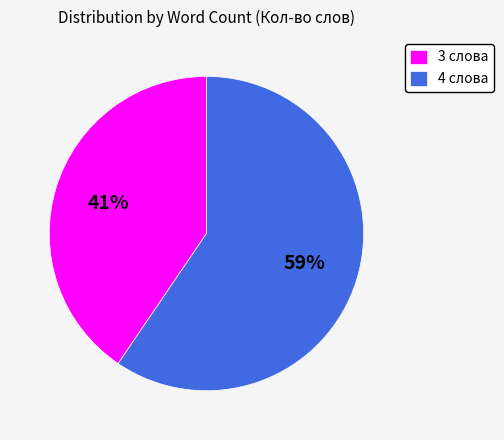

To the nearest percent, what is the combined percentage of 3 слова and 4 слова?

100%